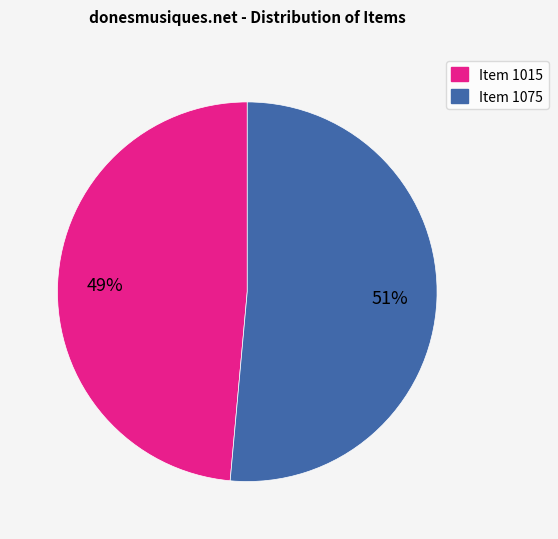

Is it true that Item 1015 is 49% of the pie?

True